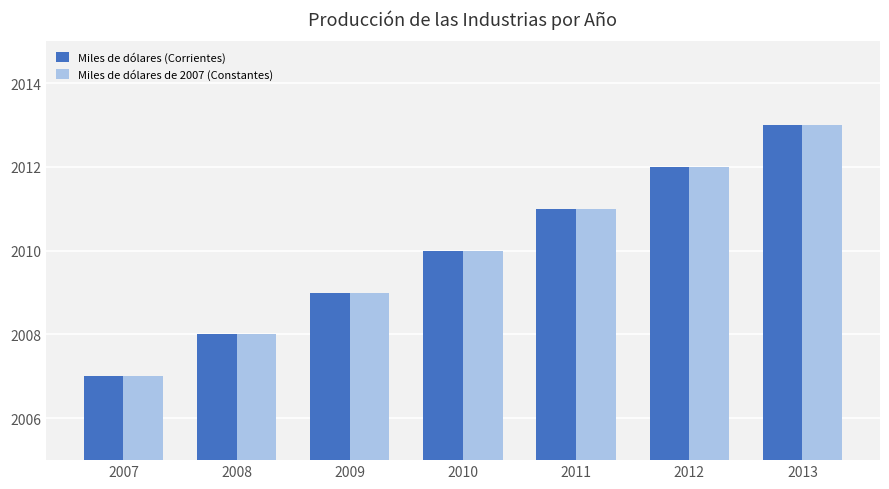

What is the difference between the Miles de dólares (Corrientes) values at 2009 and 2012?

3